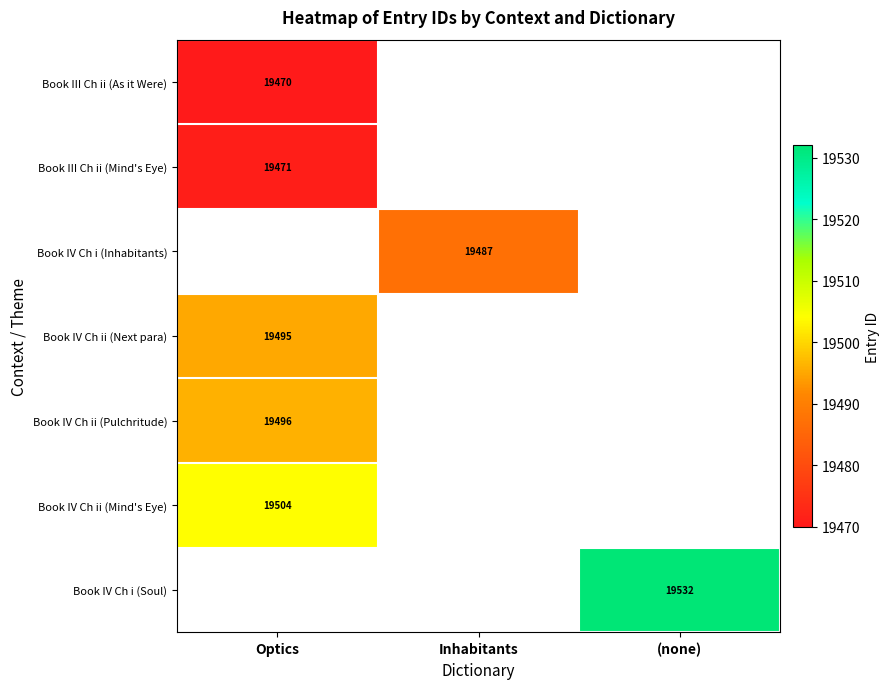

The Book IV Ch ii (Pulchritude) series shows 26898 at Optics. True or false?

False